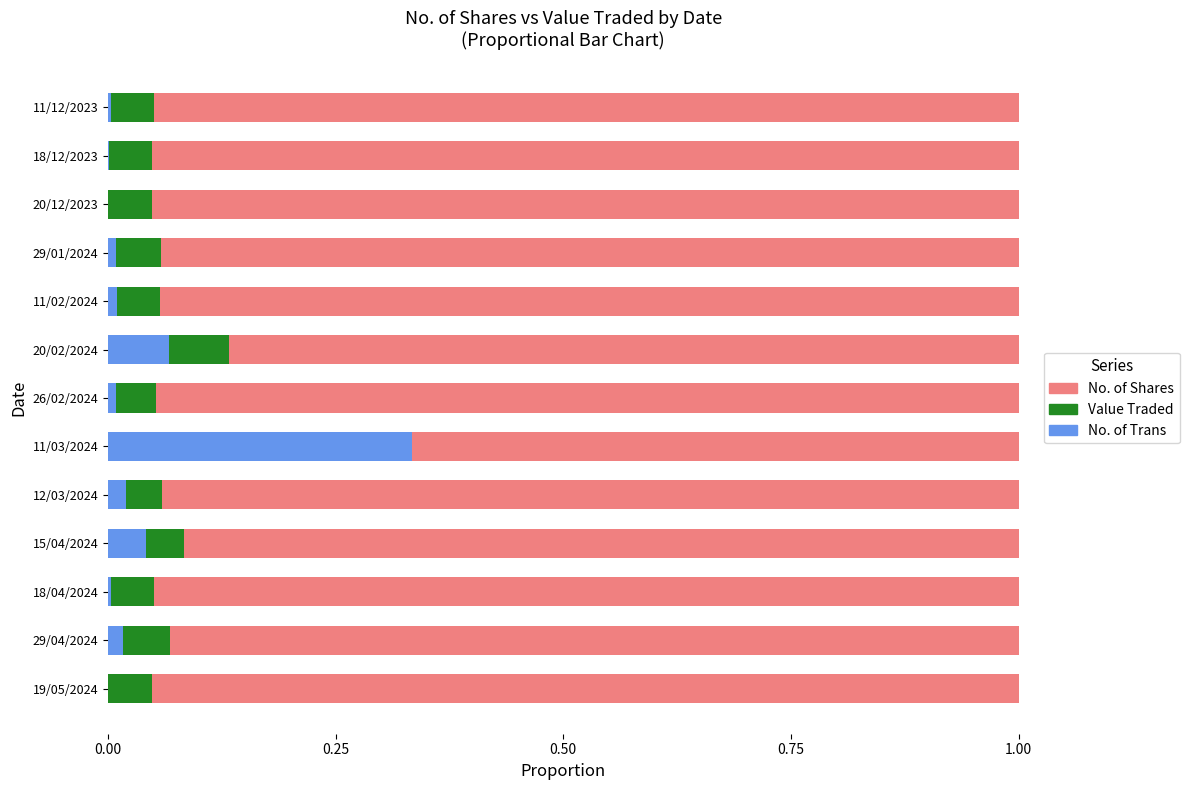

Which category has the highest value in the No. of Trans series?

11/03/2024